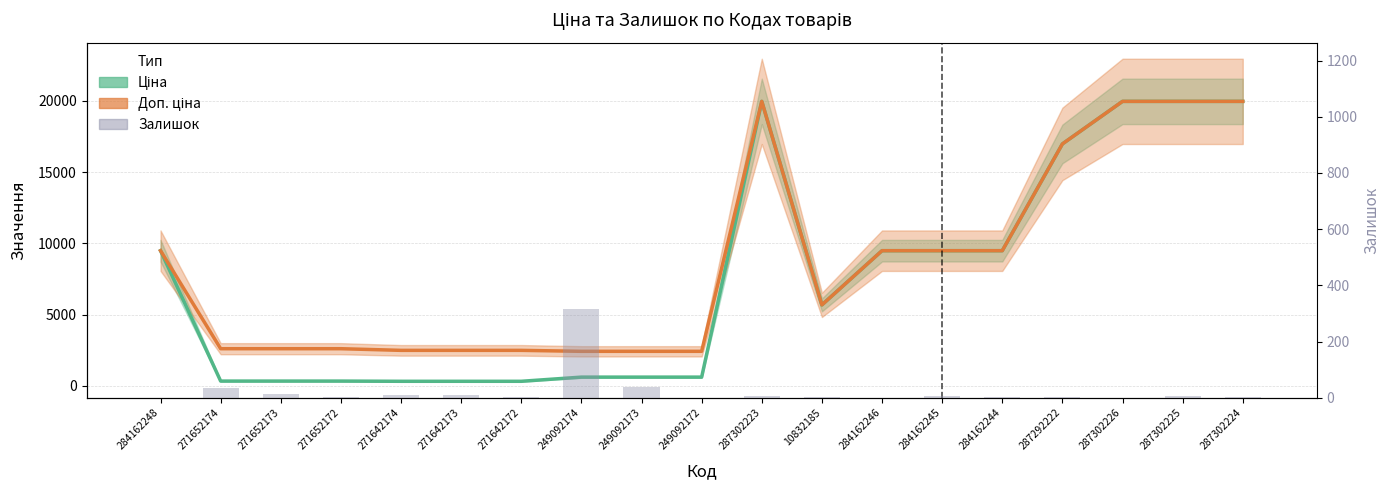

The value at 10832185 is 2. True or false?

True